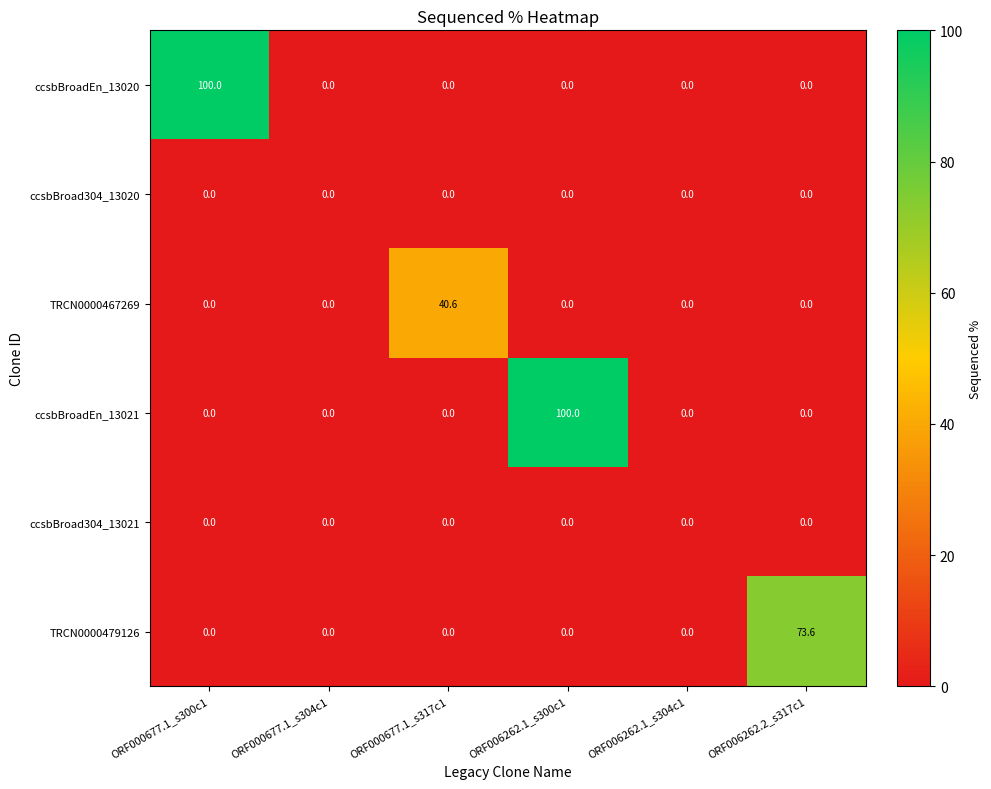

True or false: TRCN0000479126 has a value of 30.3 at ORF006262.2_s317c1.

False